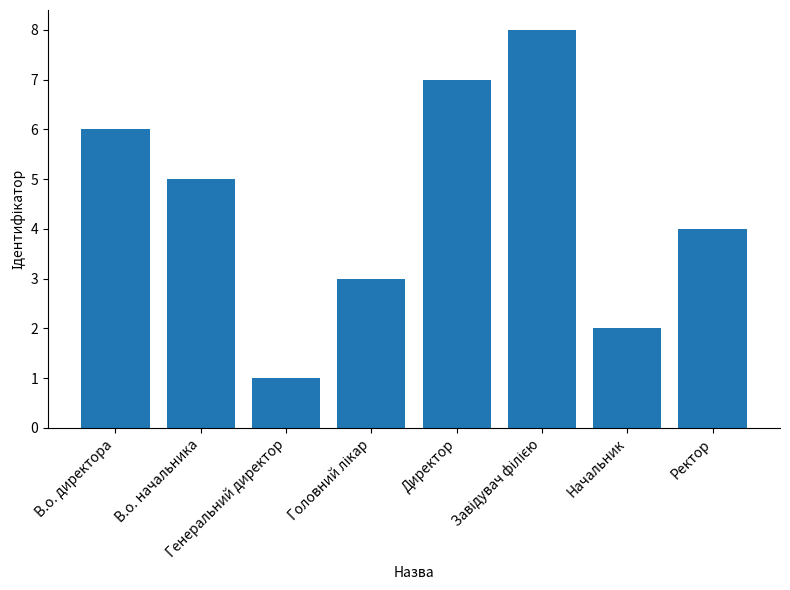

The value at Директор is 7. True or false?

True